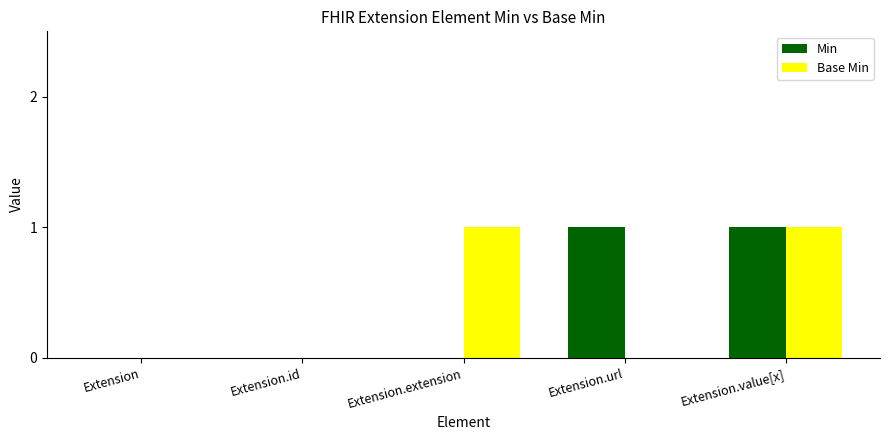

Which series changed the most between Extension and Extension.url?

Min